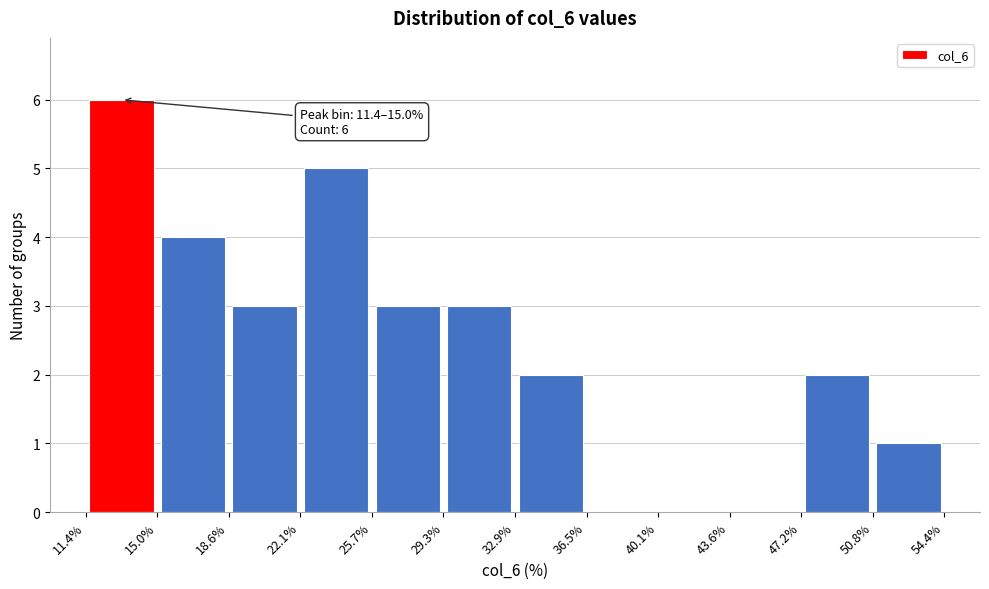

Which range on the x-axis has the tallest bar?

11.4% to 15.0%